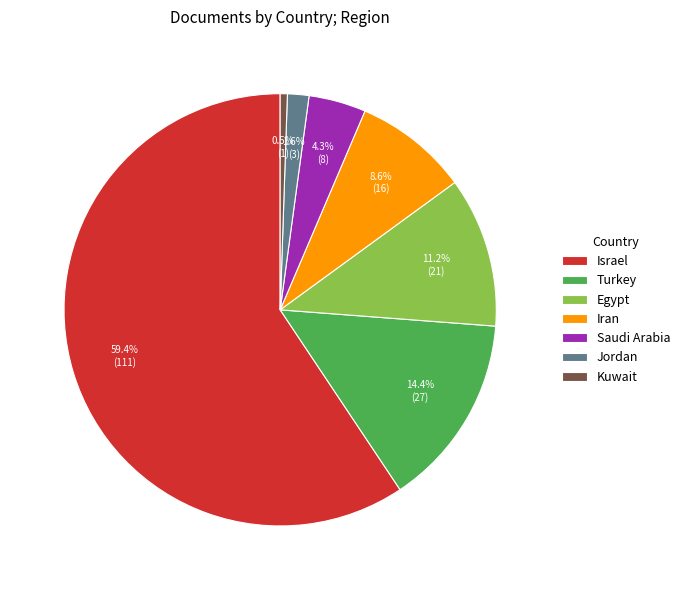

To the nearest percent, what portion does Turkey represent?

14%